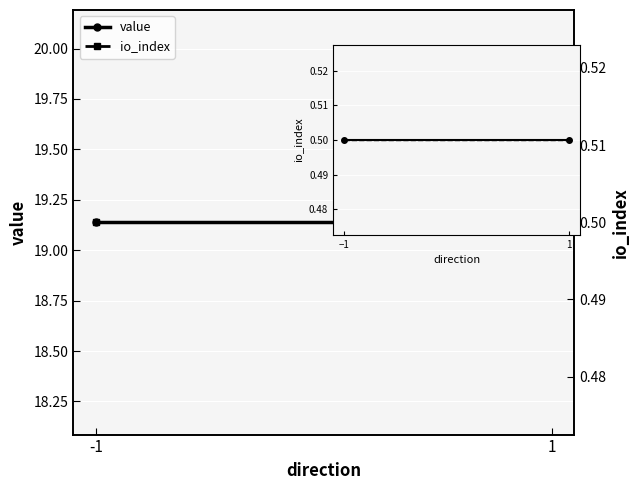

Is the value of io_index (fit) at 1 greater than the value of value at -1?

No